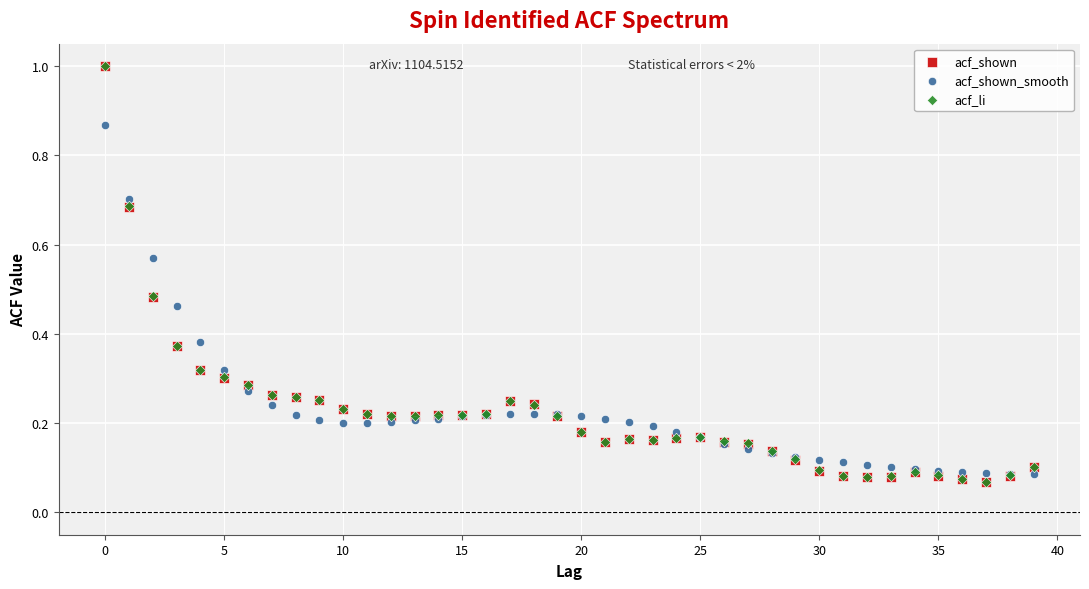

What are all the series names shown in the legend?

acf_shown, acf_shown_smooth, acf_li